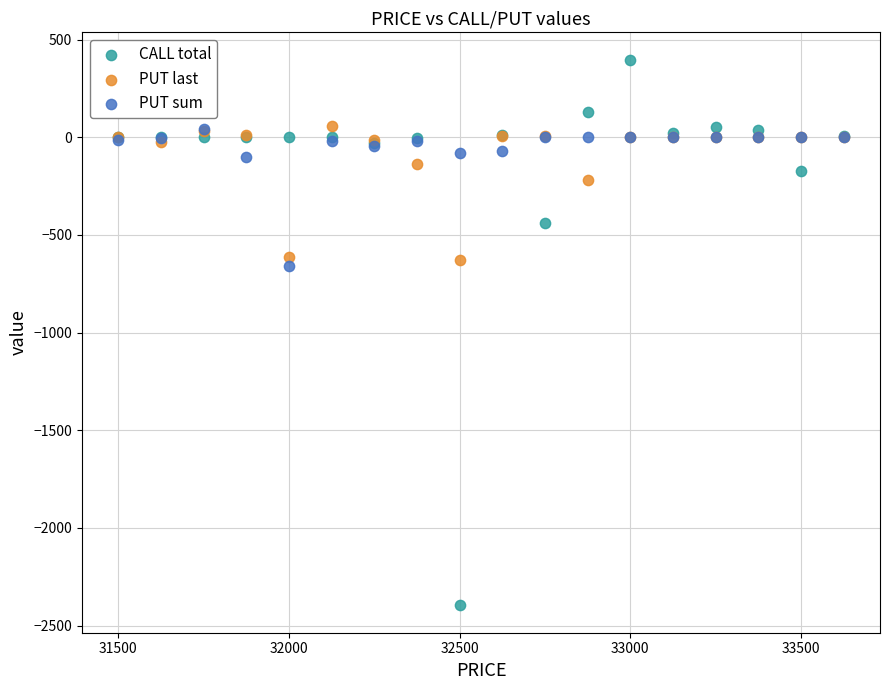

Which series reaches the minimum Y coordinate?

CALL total